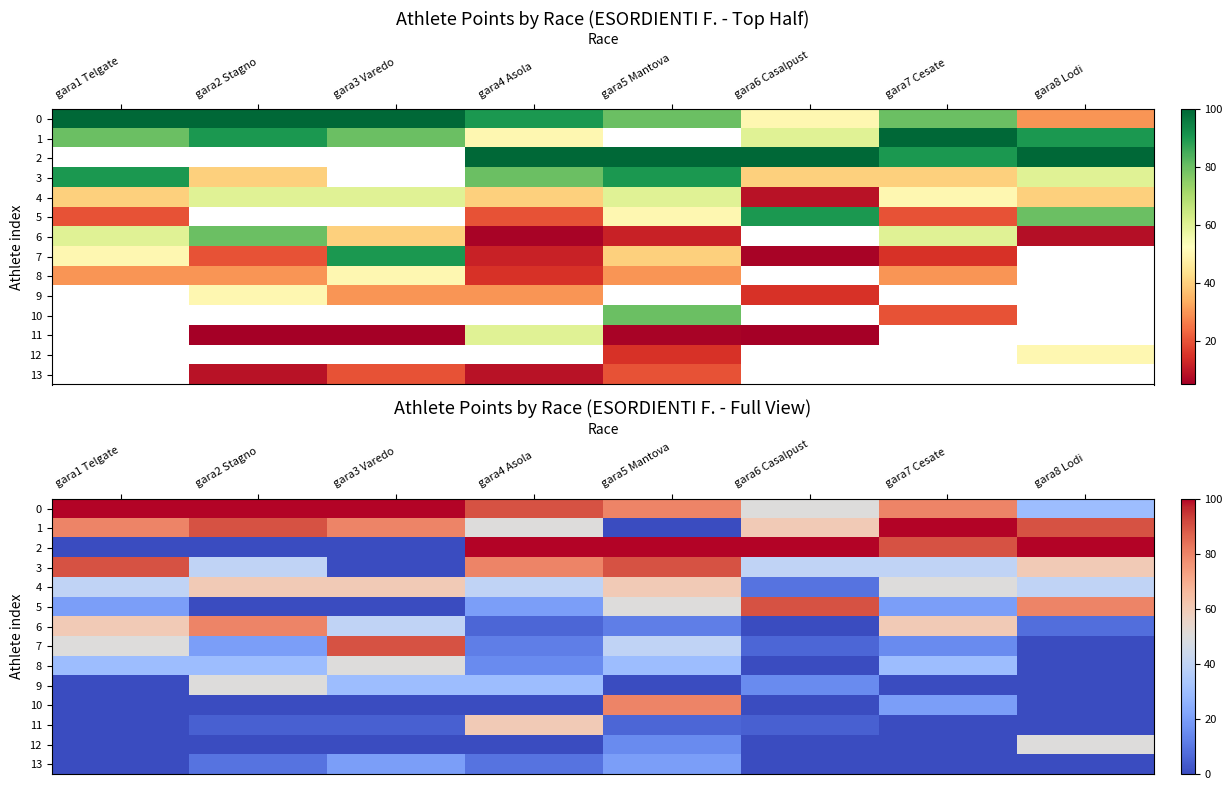

What is the spread (max minus min) of values at gara5 Mantova?

100